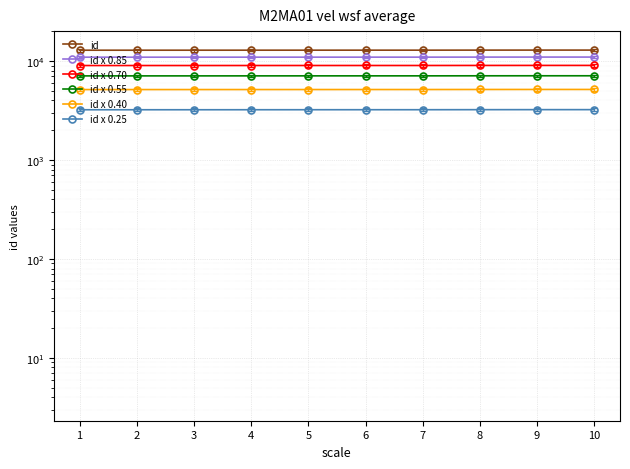

The id x 0.70 series shows 6274.1 at 3. True or false?

False